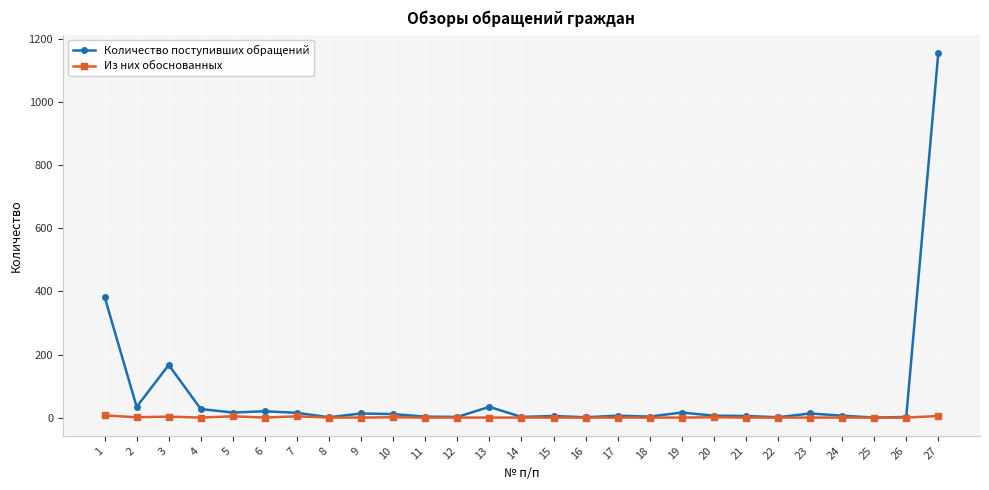

Rank the series by their average value, from highest to lowest.

Количество поступивших обращений, Из них обоснованных